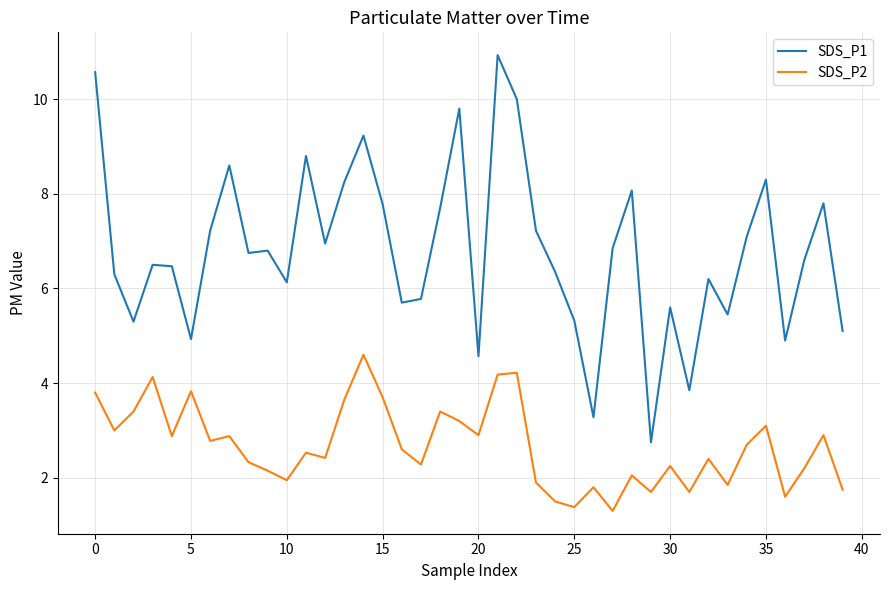

True or false: SDS_P2 and SDS_P1 intersect in this chart.

False